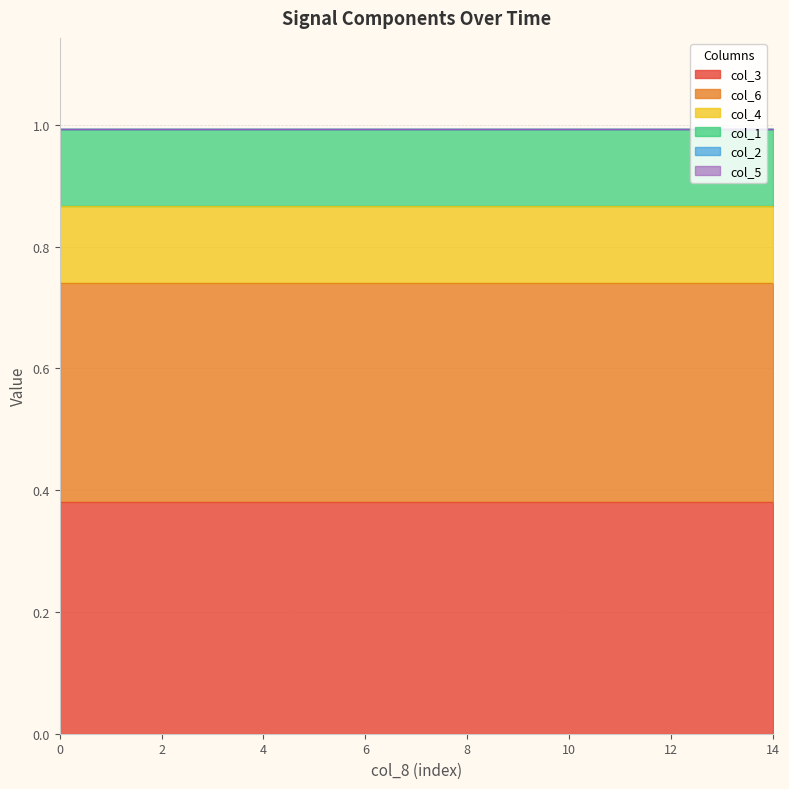

The col_6 series shows 0.4 at 8. True or false?

True